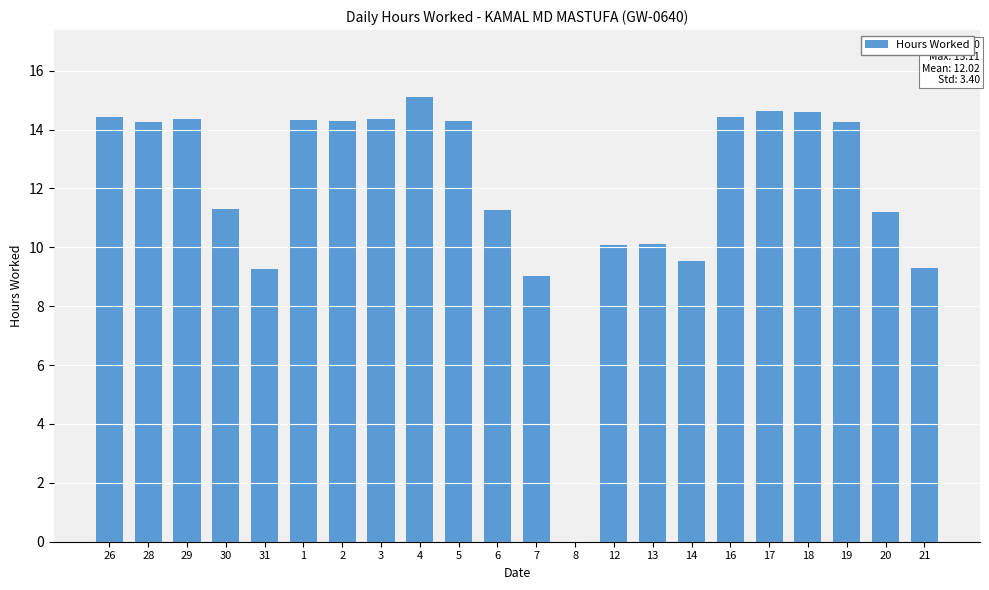

Which category has the highest value across all series?

4